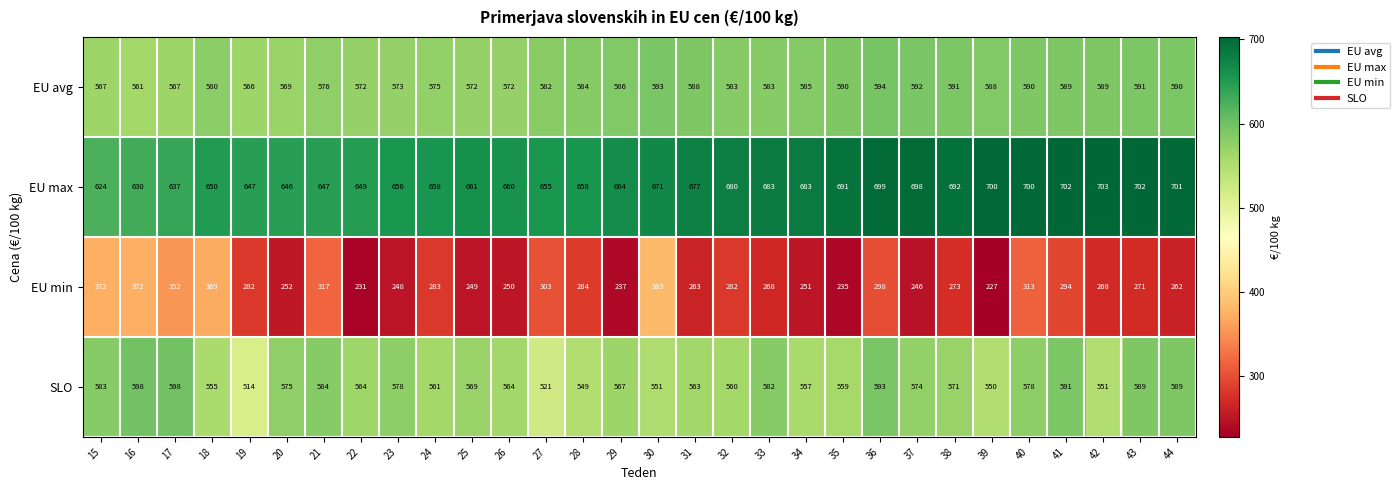

Rank the series at 32 from highest to lowest value.

EU max, EU avg, SLO, EU min